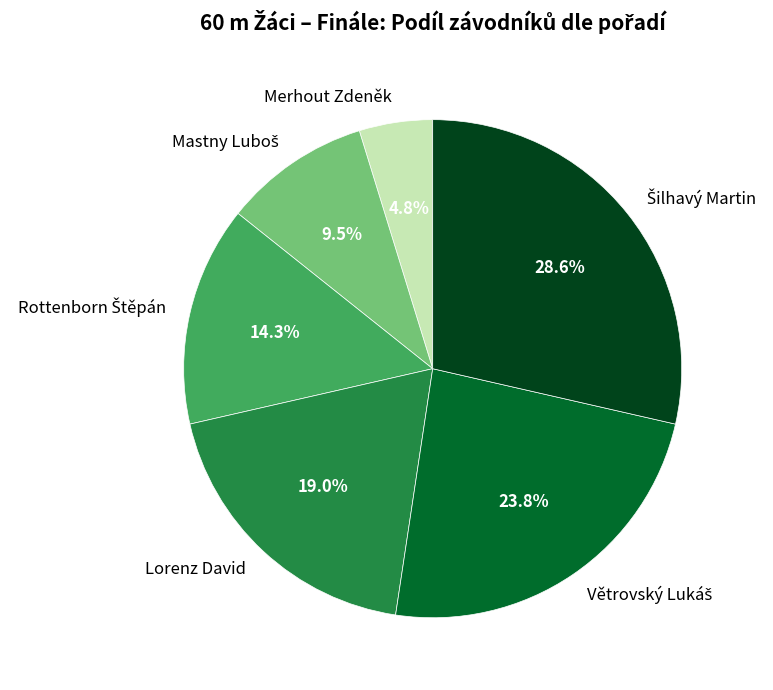

What portion of the pie excludes Merhout Zdeněk?

95.2%